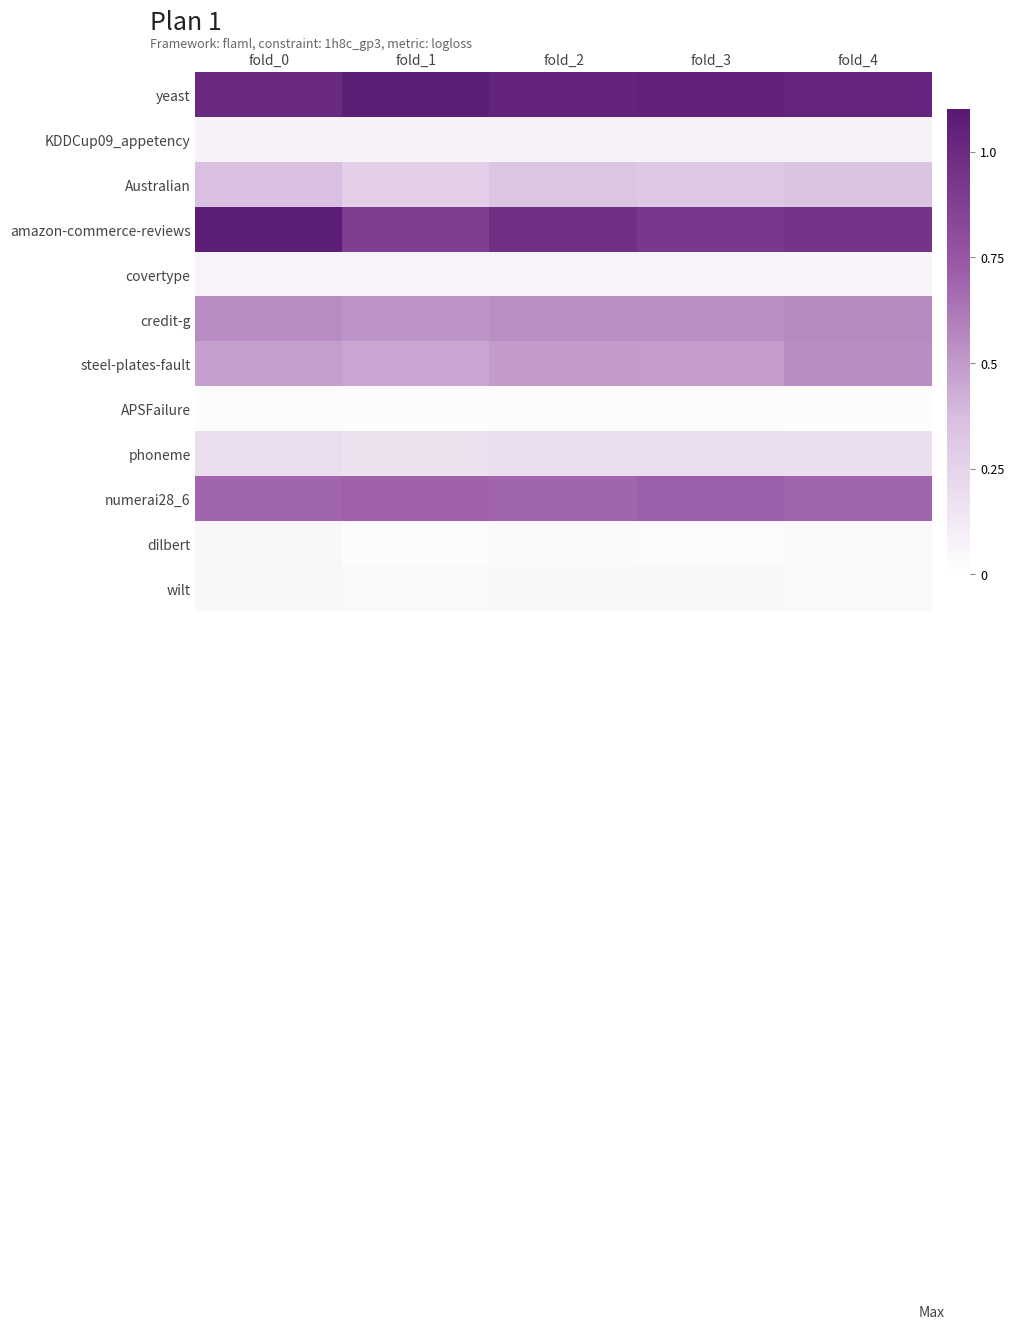

Between fold_2 and fold_0, which is larger?

fold_2